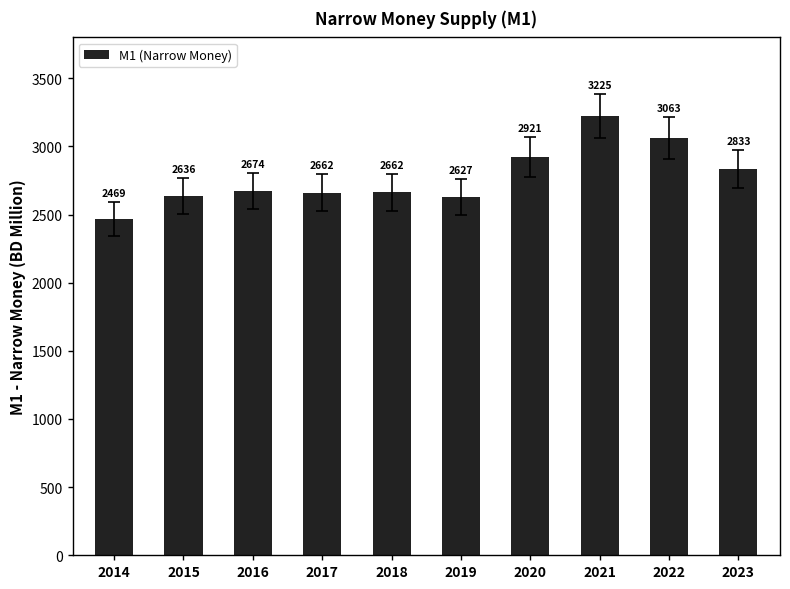

True or false: the data shows 1213.9 at 2014.

False